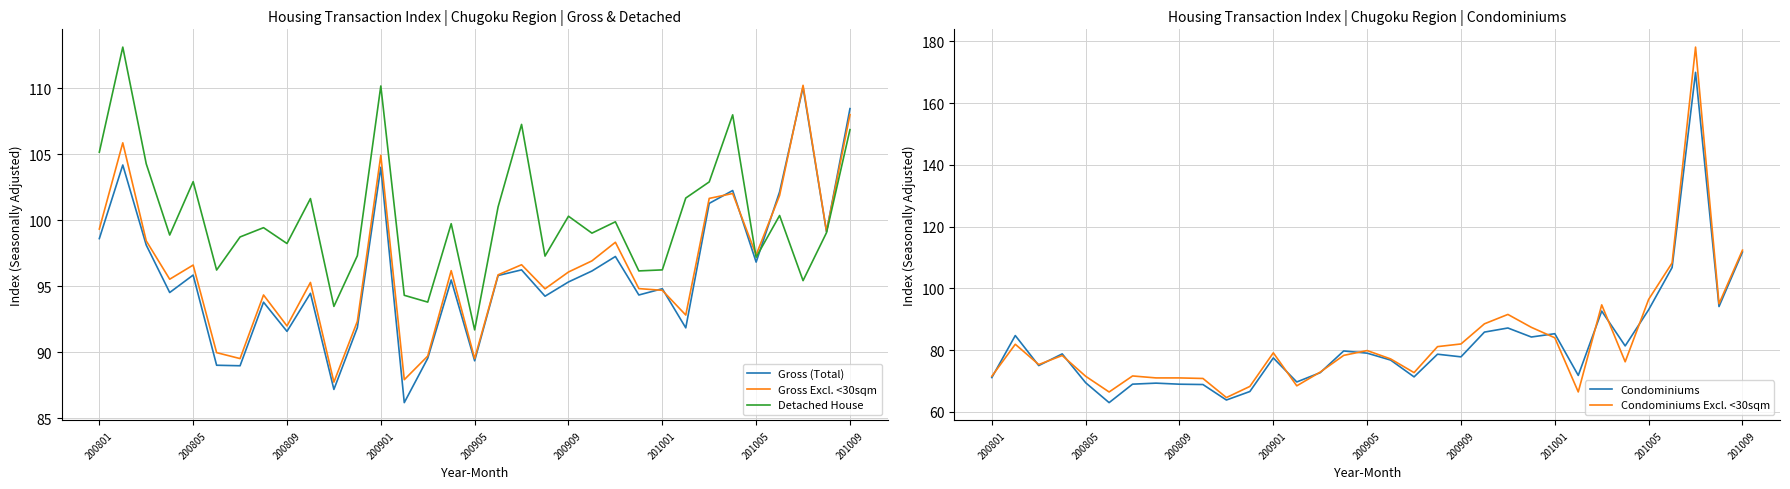

What is the maximum value for Gross Excl. <30sqm?

110.2